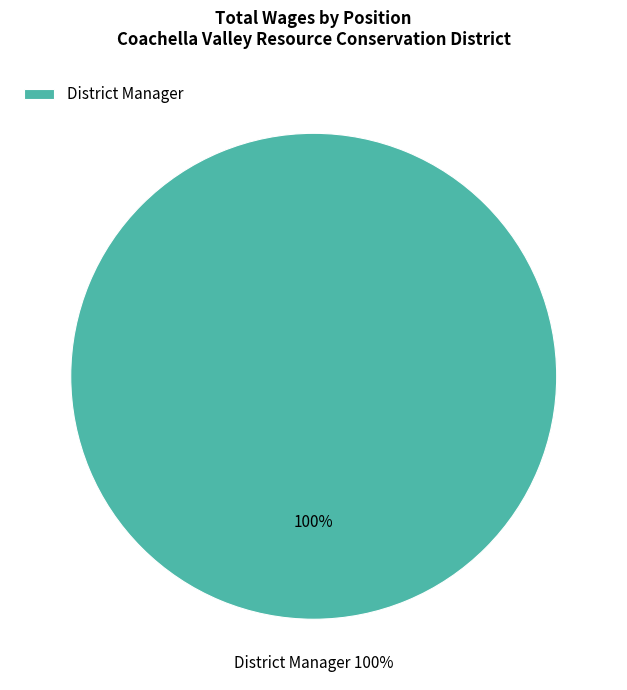

To the nearest percent, what portion does District Manager represent?

100%